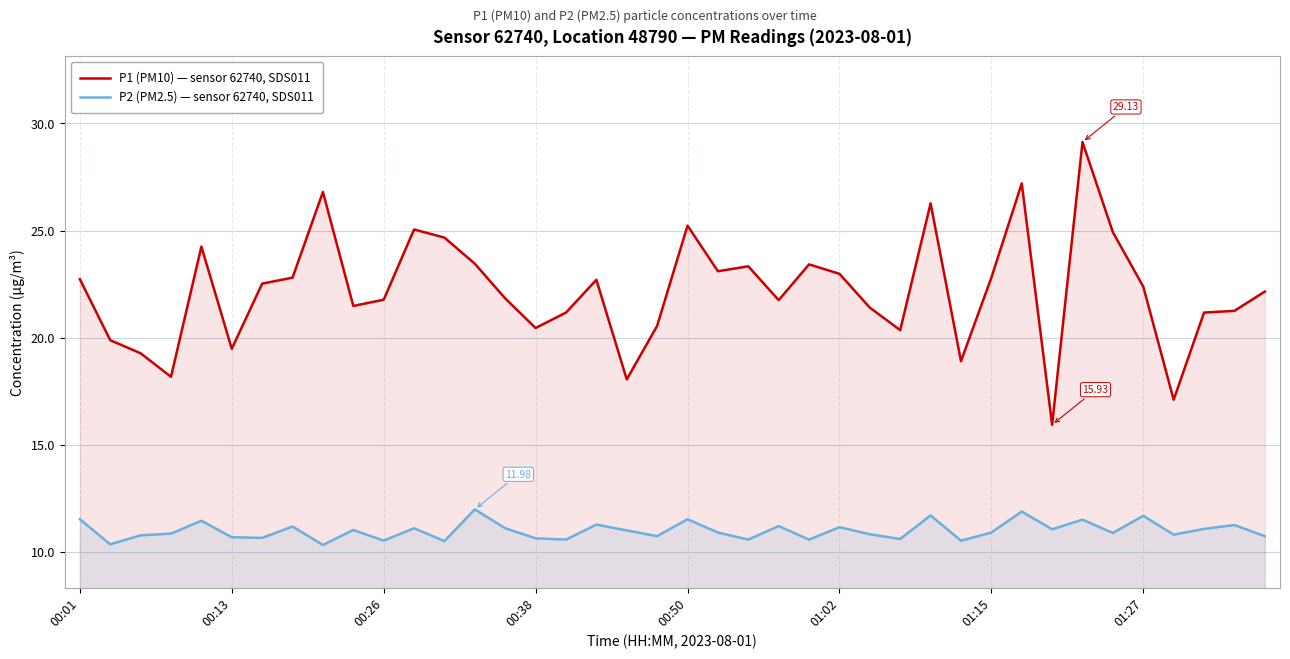

Rank the series by their average value, from highest to lowest.

P1 (PM10) — sensor 62740, SDS011, P2 (PM2.5) — sensor 62740, SDS011